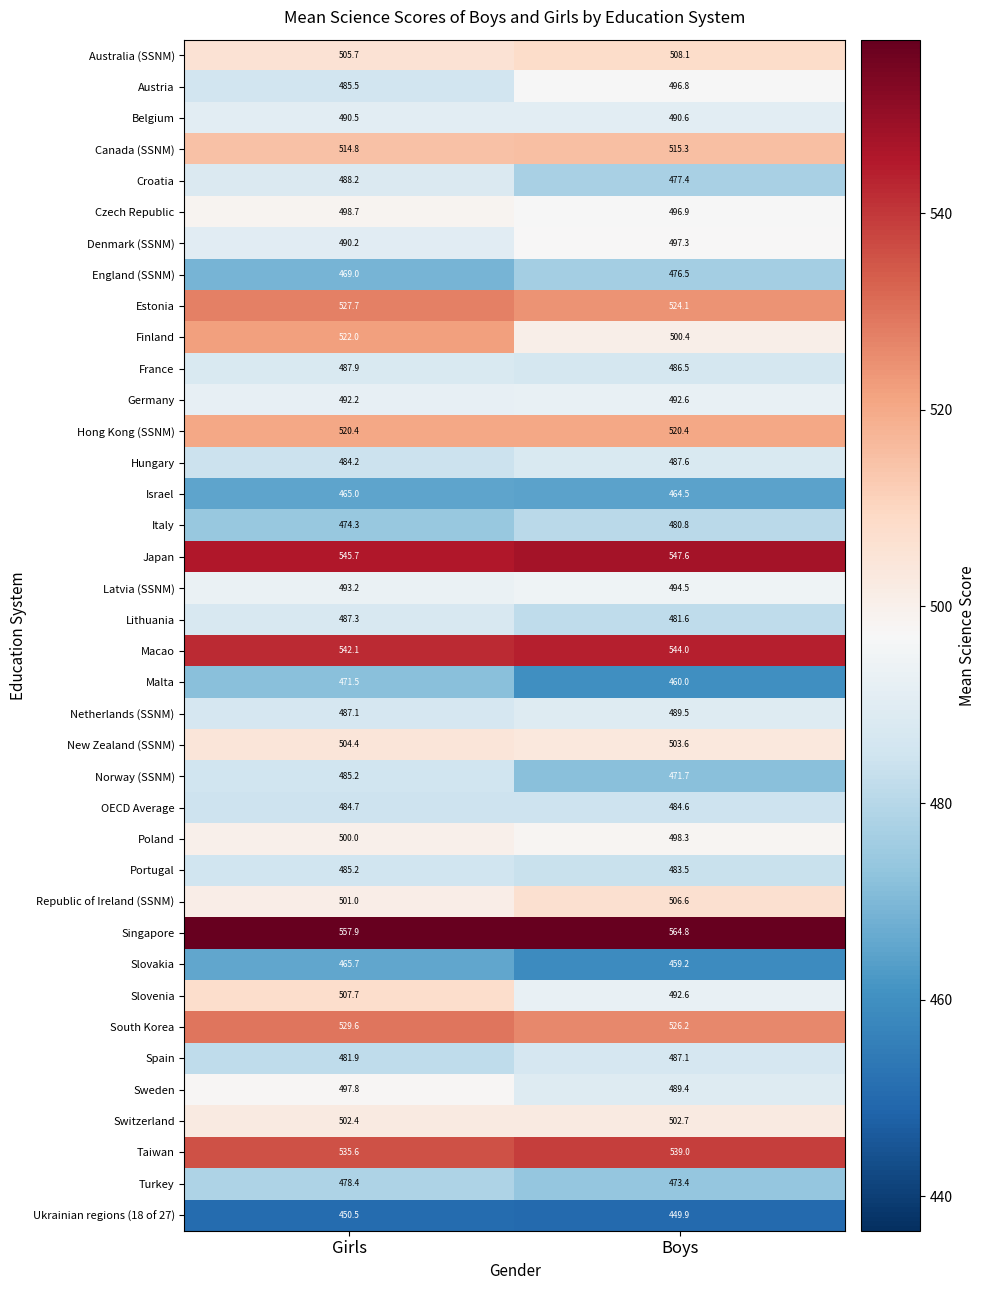

Rank the categories by Poland value from highest to lowest.

Girls, Boys